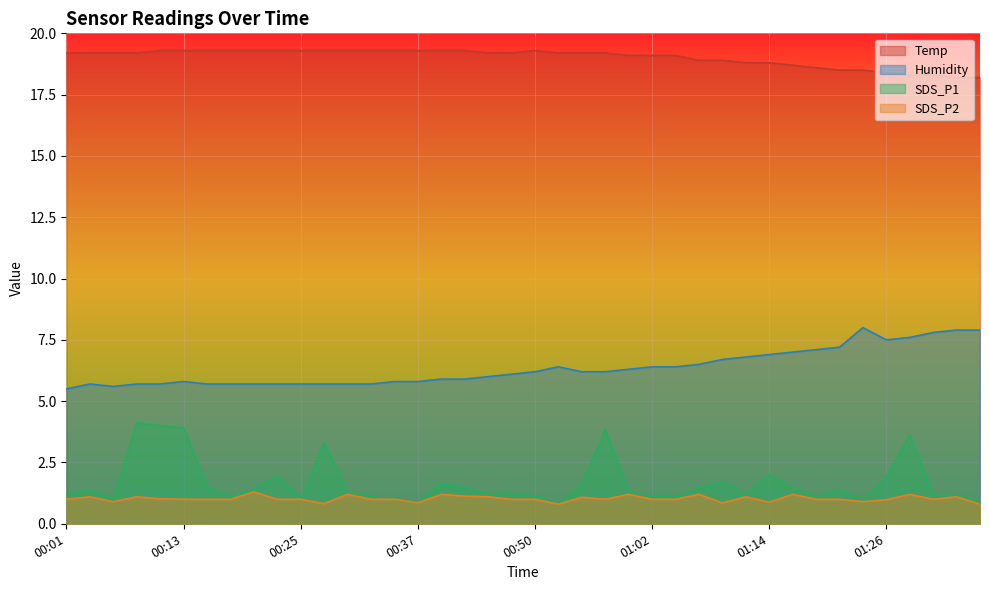

What is the label of the 30th point from the right?

00:25